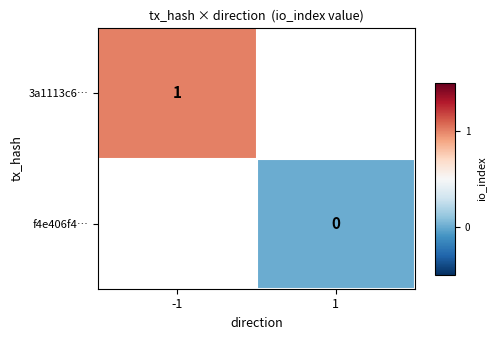

Is the value of 3a1113c6… at -1 greater than the value of f4e406f4… at 1?

Yes